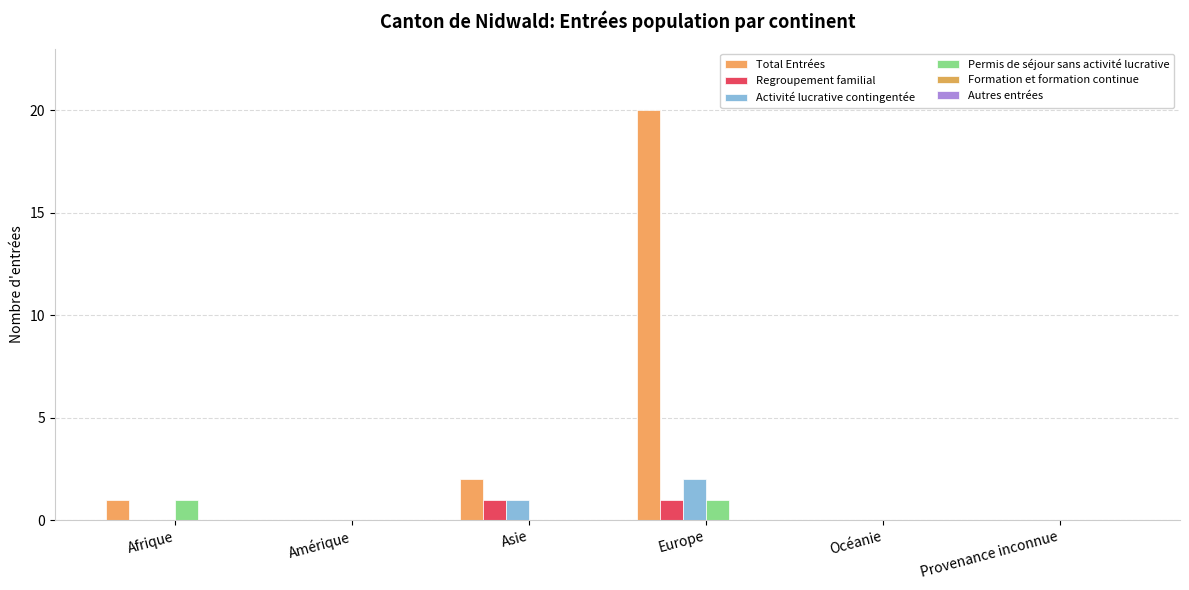

Which series has the widest spread of values?

Total Entrées